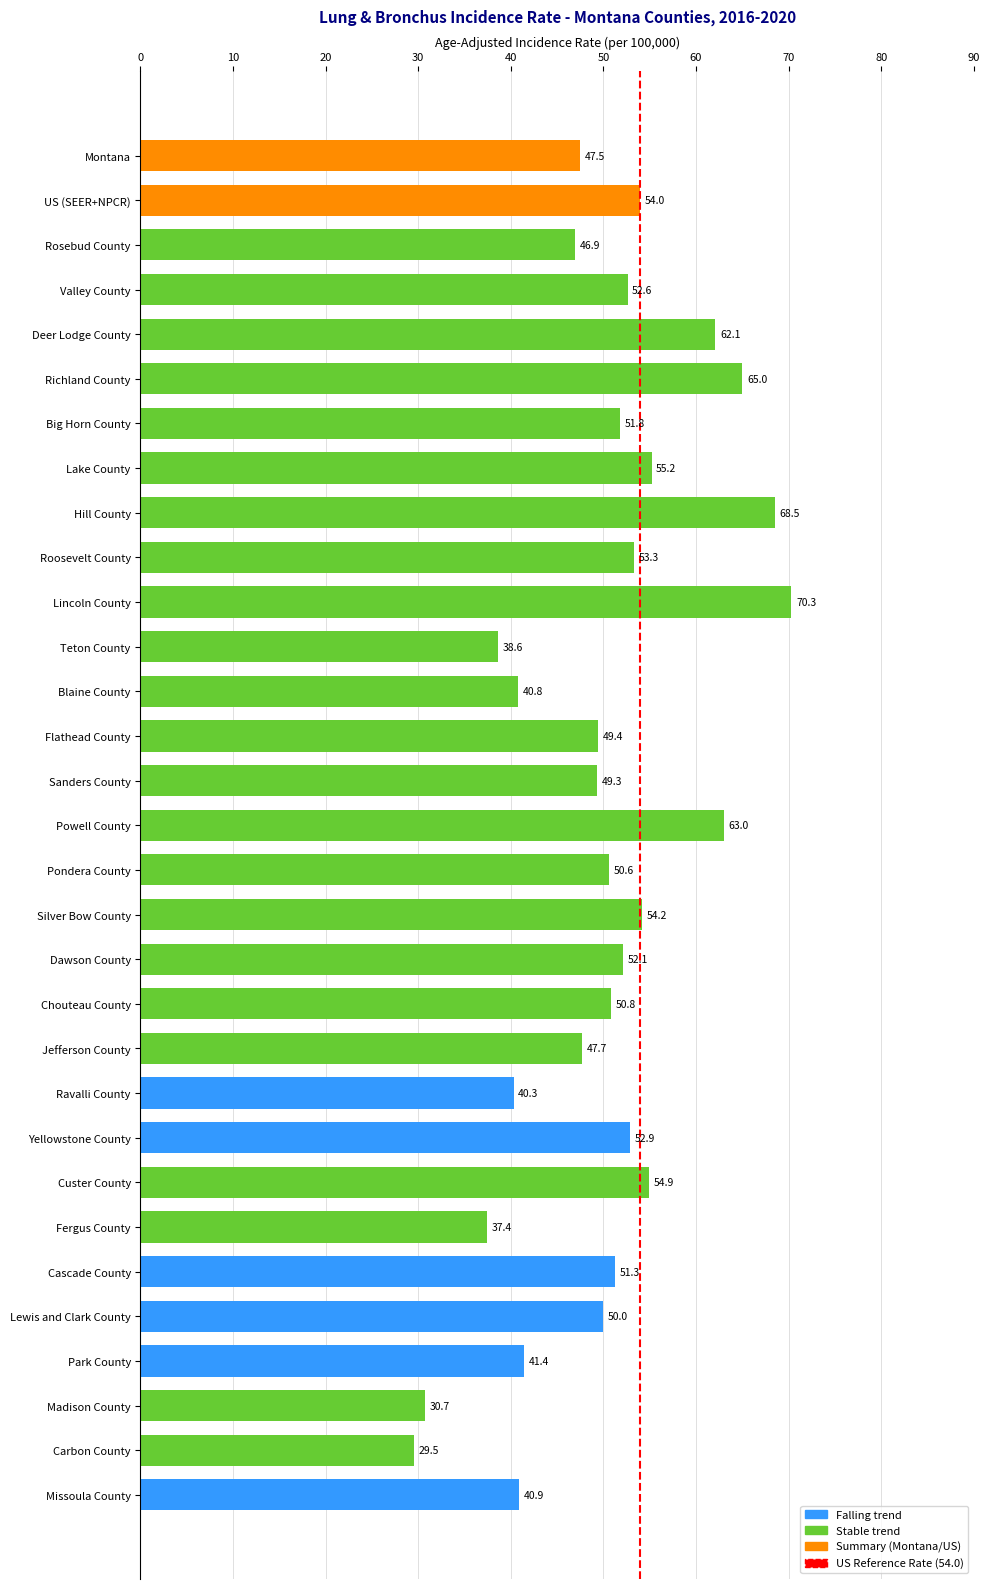

Rank the categories by value from highest to lowest.

Lincoln County, Hill County, Richland County, Powell County, Deer Lodge County, Lake County, Custer County, Silver Bow County, US (SEER+NPCR), Roosevelt County, Yellowstone County, Valley County, Dawson County, Big Horn County, Cascade County, Chouteau County, Pondera County, Lewis and Clark County, Flathead County, Sanders County, Jefferson County, Montana, Rosebud County, Park County, Missoula County, Blaine County, Ravalli County, Teton County, Fergus County, Madison County, Carbon County